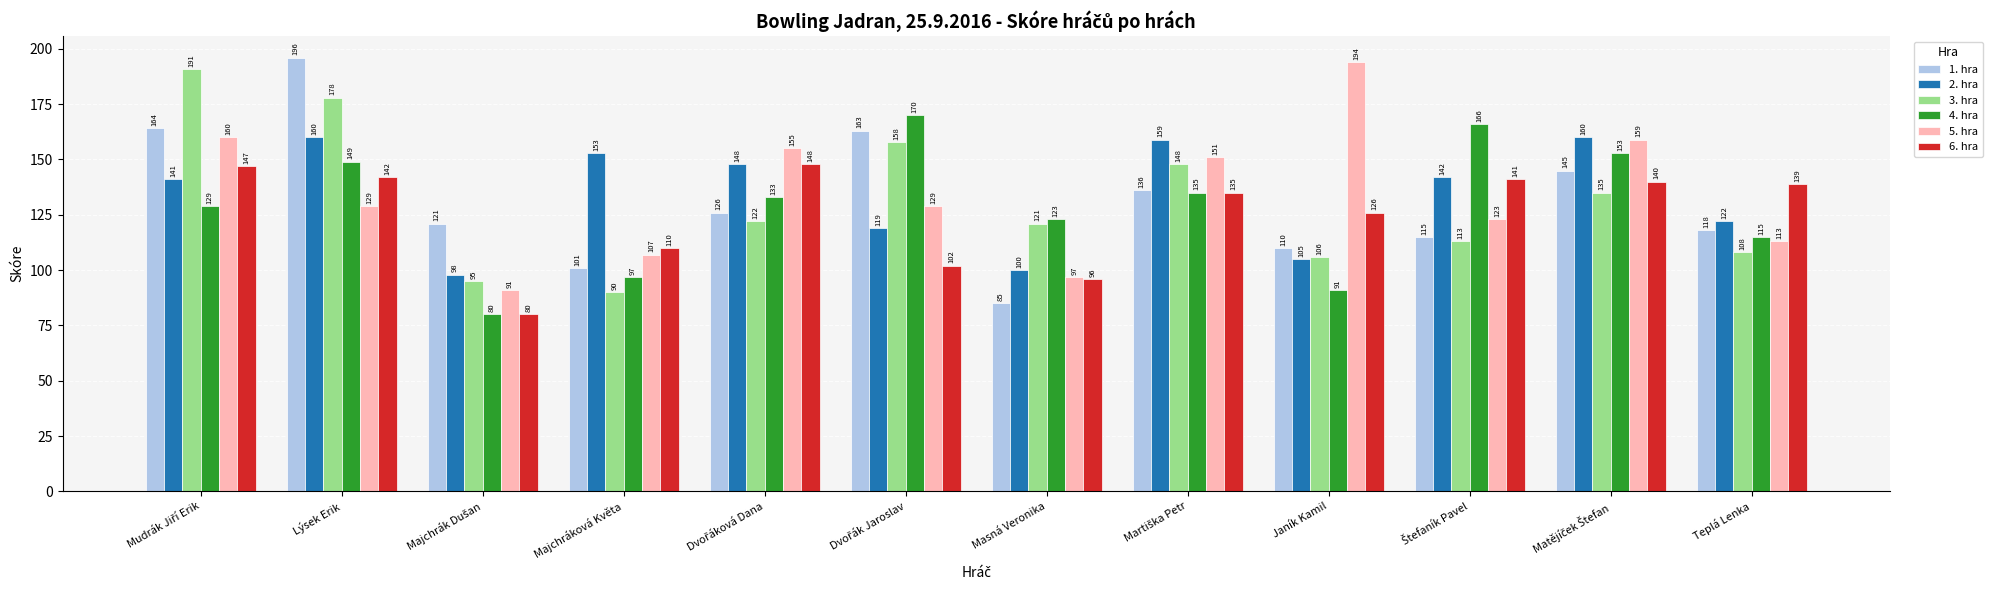

What is the sum of all 4. hra values?

1541